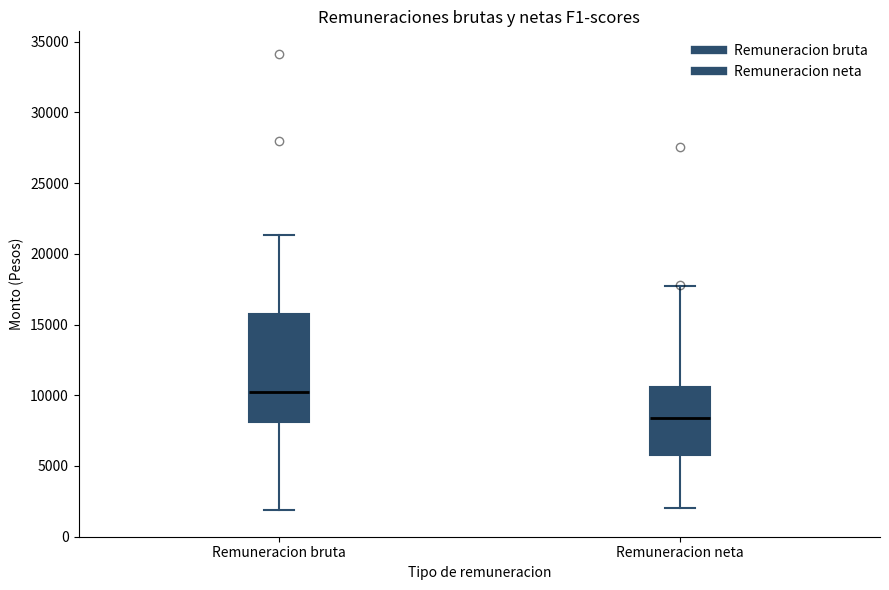

Which box has the highest median line?

Remuneracion bruta